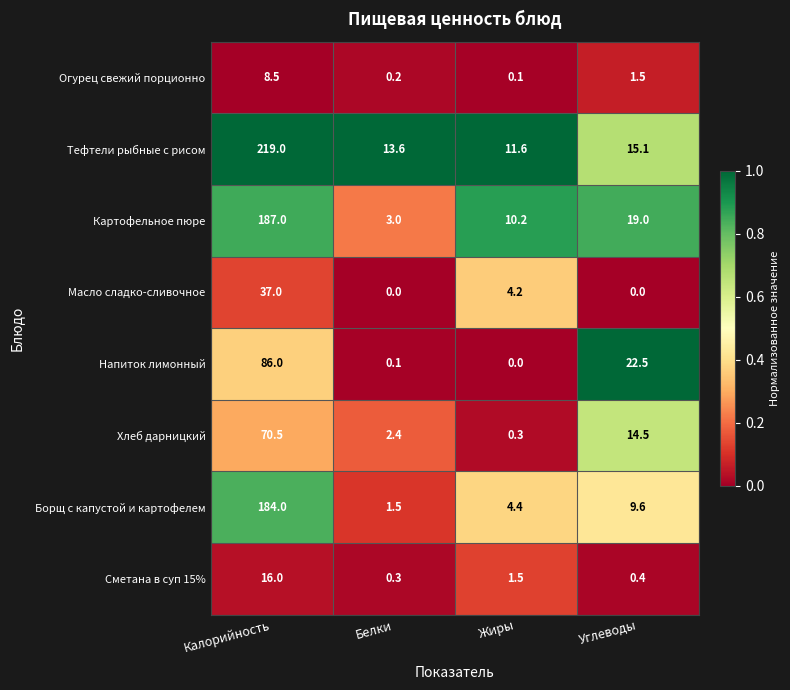

At how many categories does at least one series exceed 0?

4